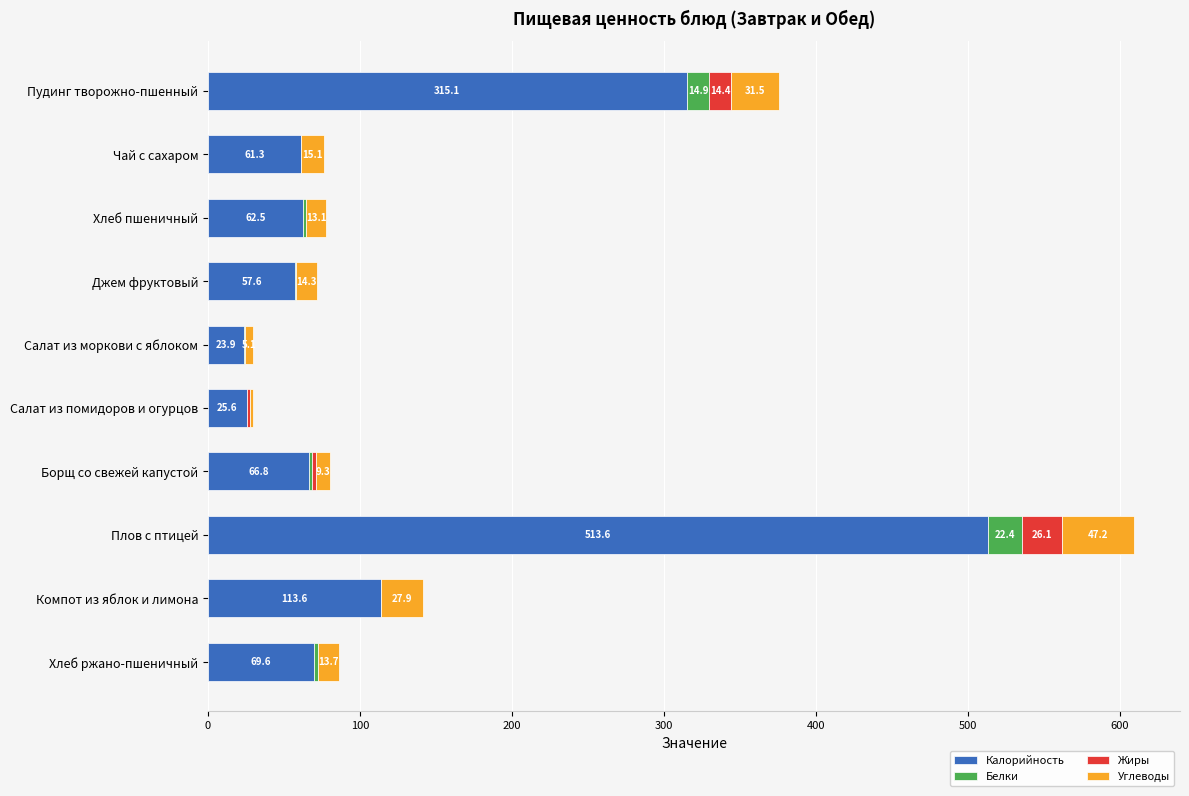

The value of Калорийность at Хлеб пшеничный is 105.8. True or false?

False